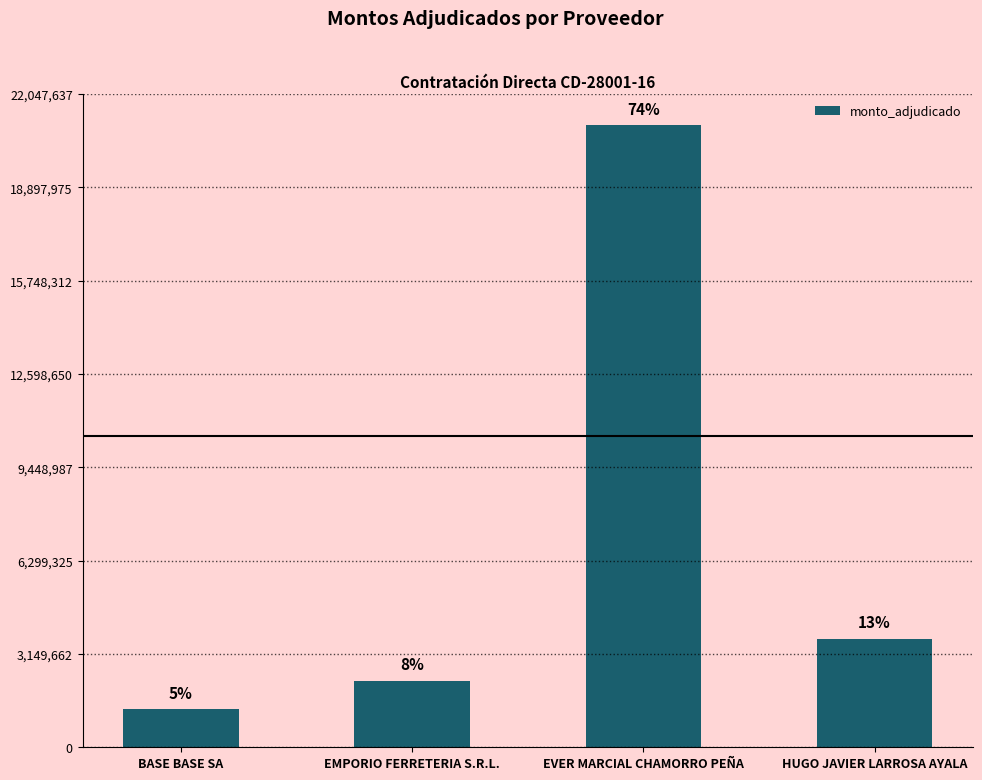

What position from the right is EVER MARCIAL CHAMORRO PEÑA?

2